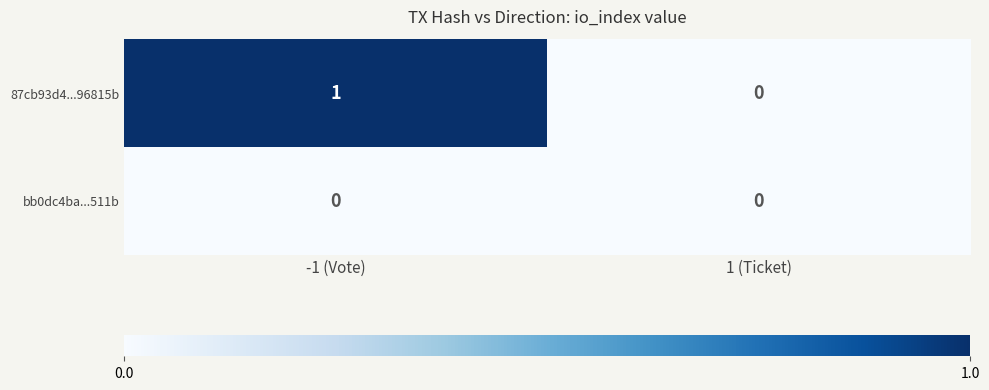

List the series in order of their overall mean, lowest first.

bb0dc4ba...511b, 87cb93d4...96815b